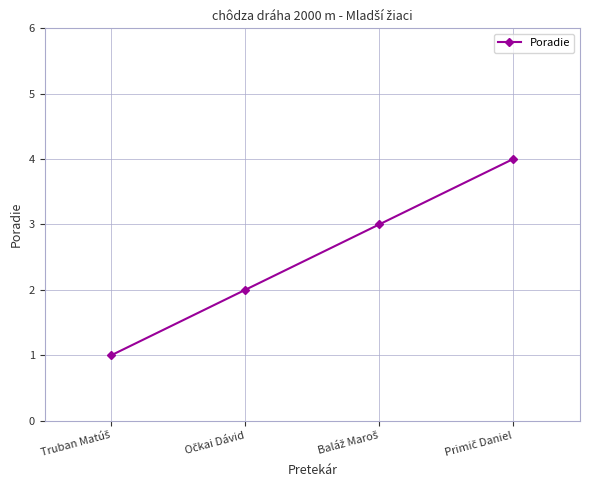

Does the chart have visible grid lines?

Yes